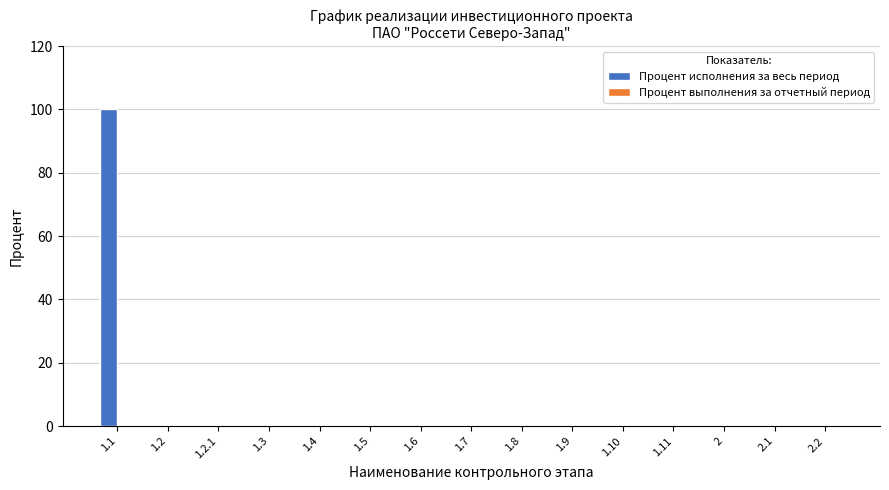

Is it true that the value at 1.4 is 31?

False